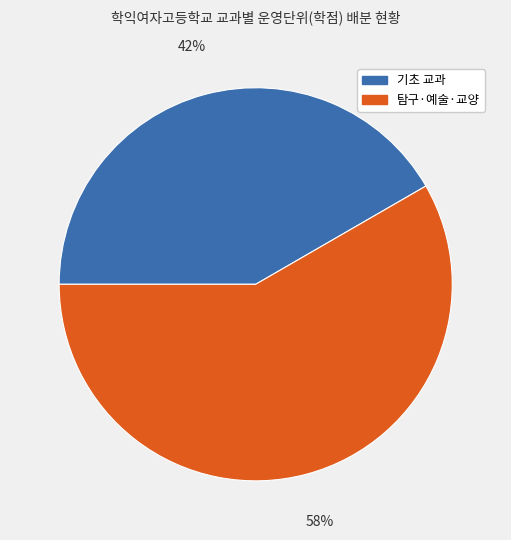

To the nearest percent, what is the average slice percentage?

50%